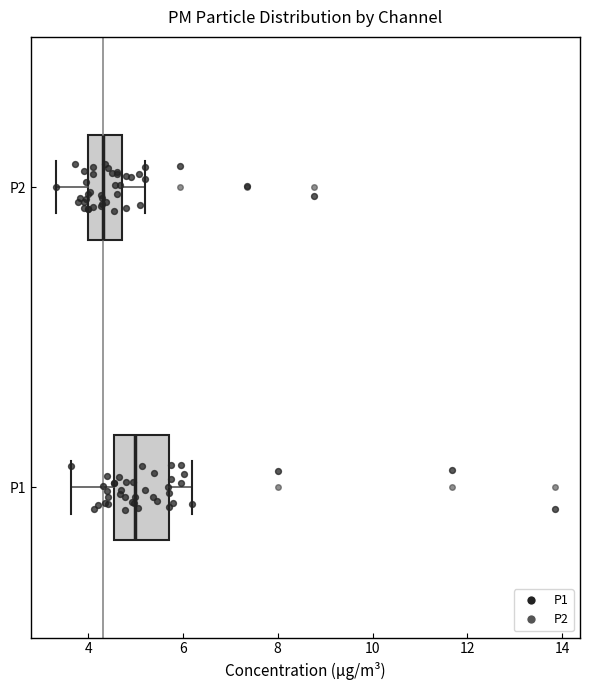

Which box has the furthest to the right median line?

P1